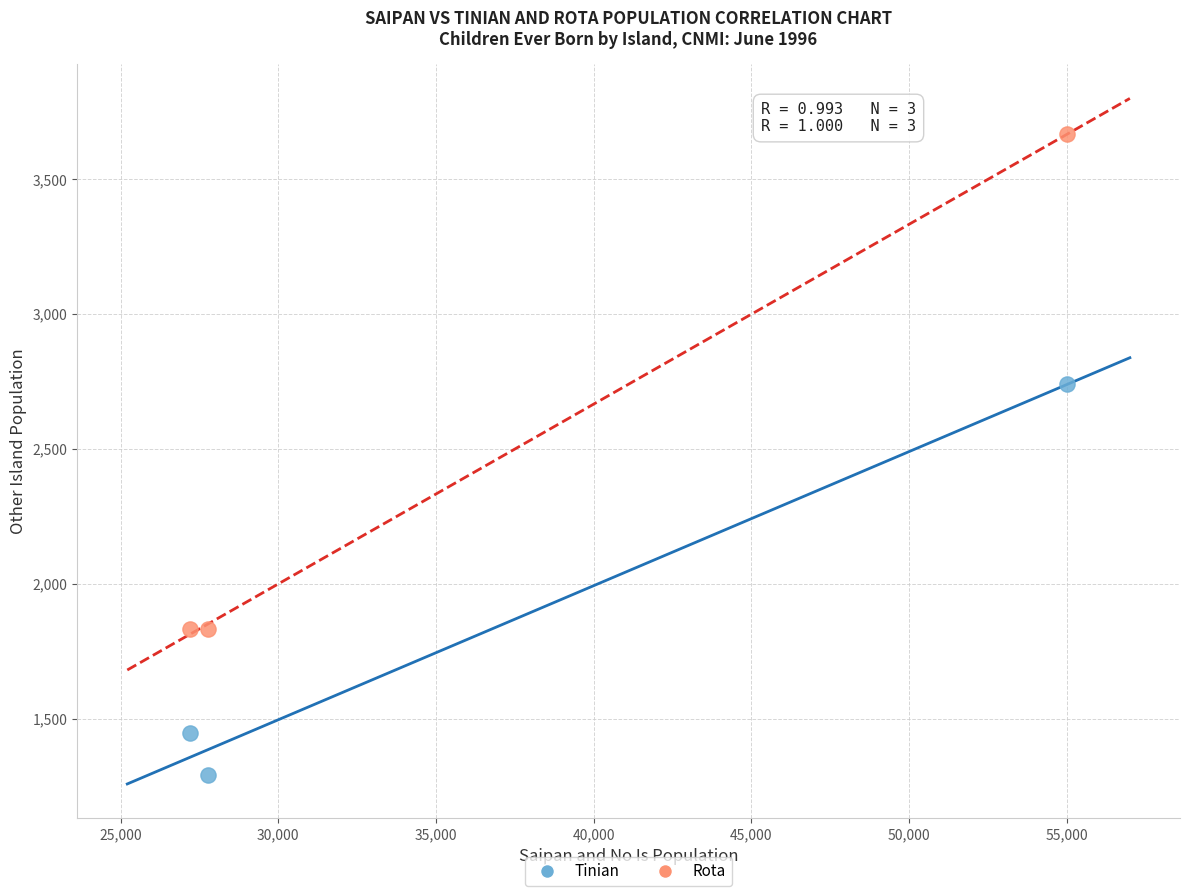

Across all series, what Y value is closest to 2480?

2741